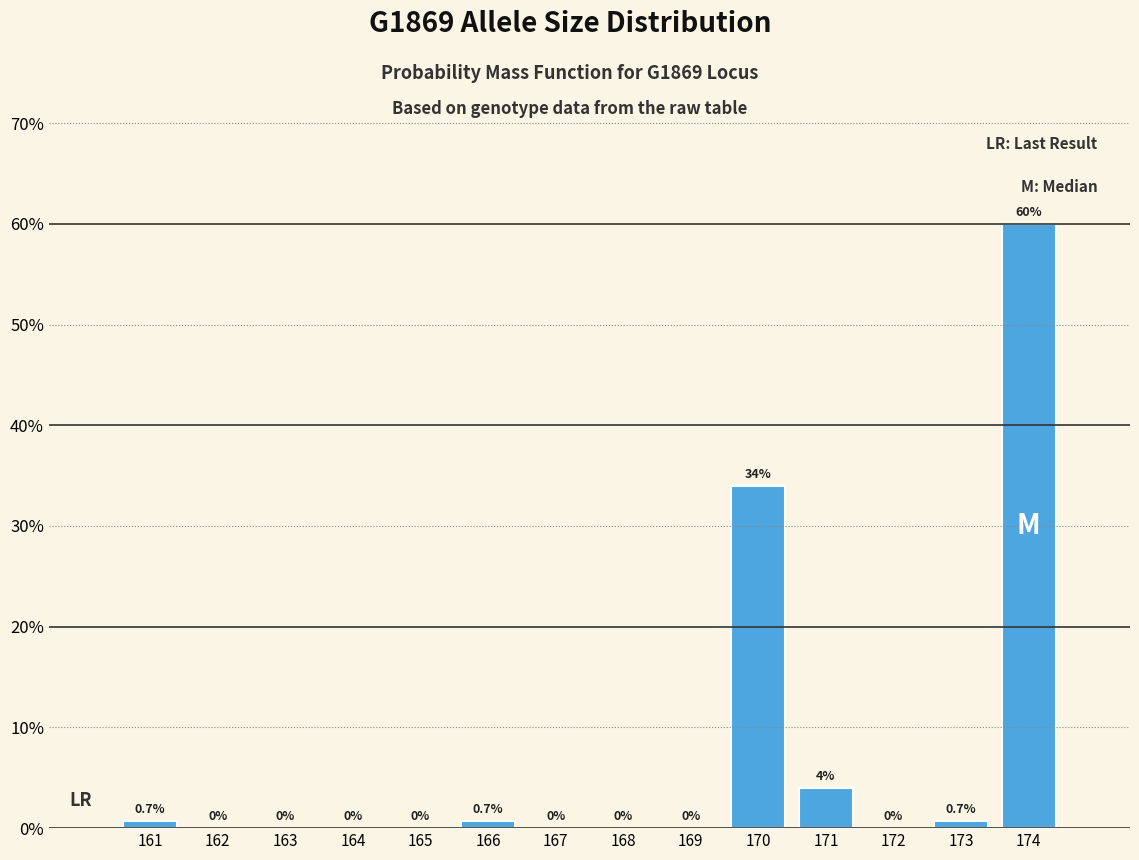

Reading left to right, what are all the values shown in this chart?

161=0.7	162=0.0	163=0.0	164=0.0	165=0.0	166=0.7	167=0.0	168=0.0	169=0.0	170=34.0	171=4.0	172=0.0	173=0.7	174=60.0